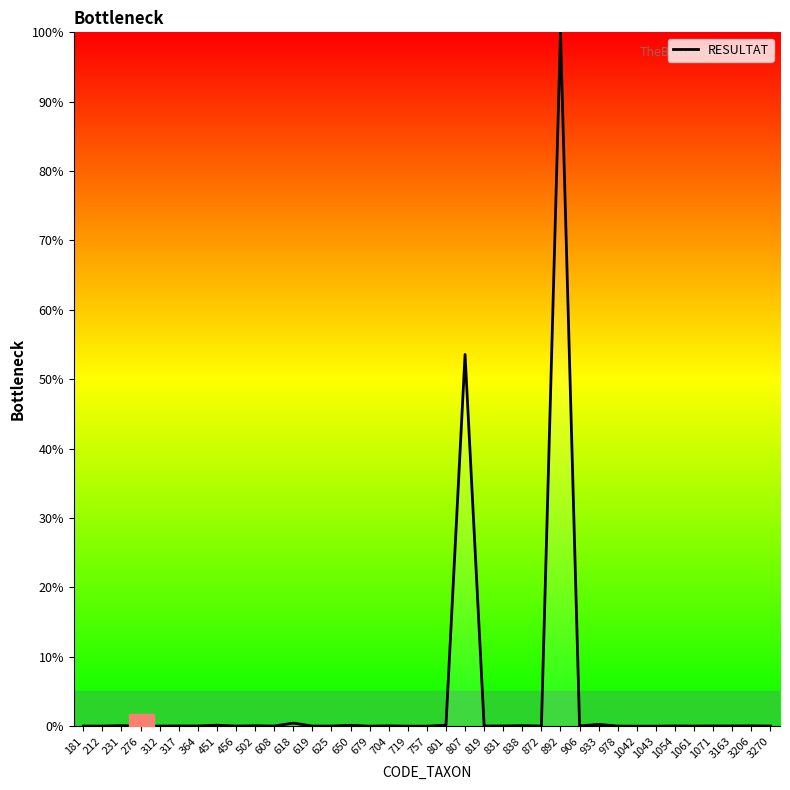

What is the difference between the maximum and minimum values?

100.0